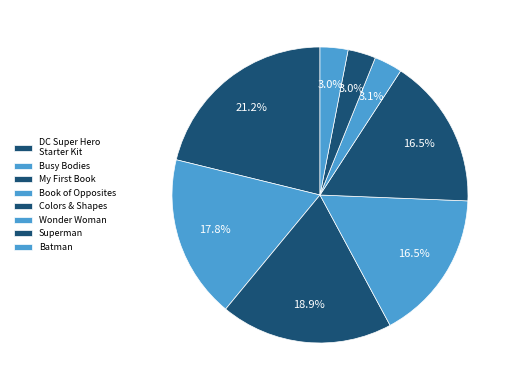

Rank the categories by value from highest to lowest.

DC Super Hero Starter Kit, DC Super Heroes: My First Book, DC Super Heroes: Busy Bodies, Super Heroes Book of Opposites, DC Super Heroes Colors, My First Wonder Woman Book, My First Batman Book, My First Superman Book